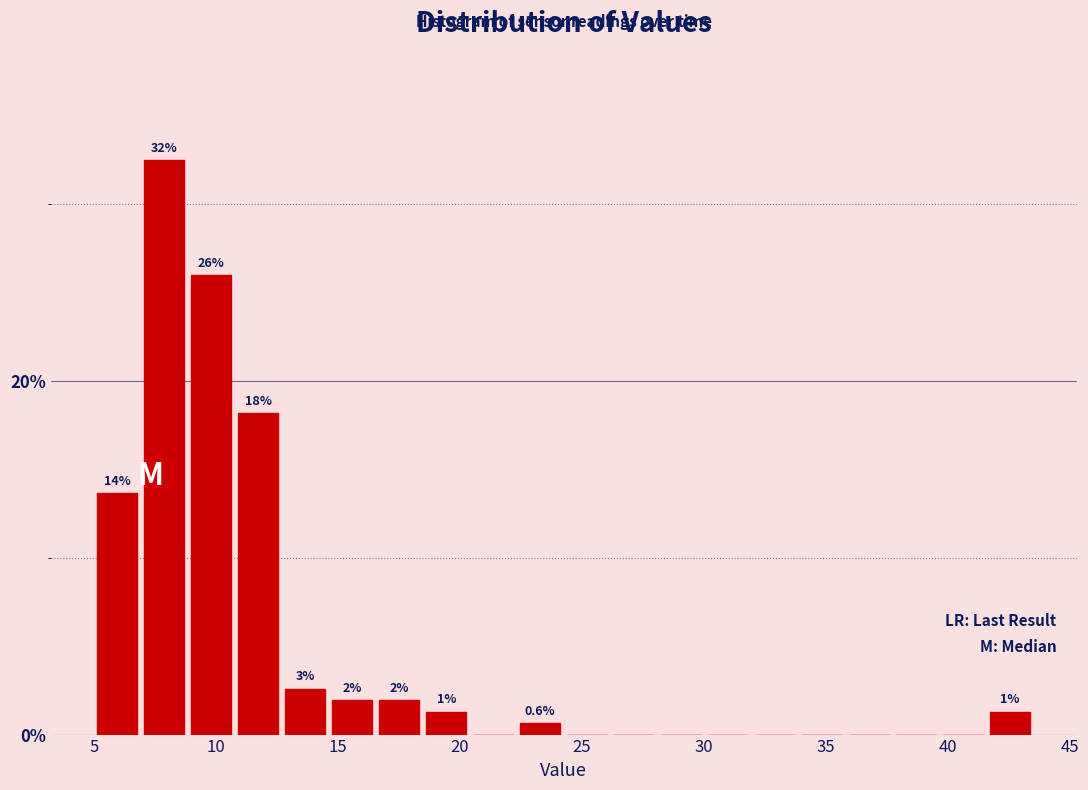

Read against the x-axis, roughly where is the centre of the tallest bar?

8.0